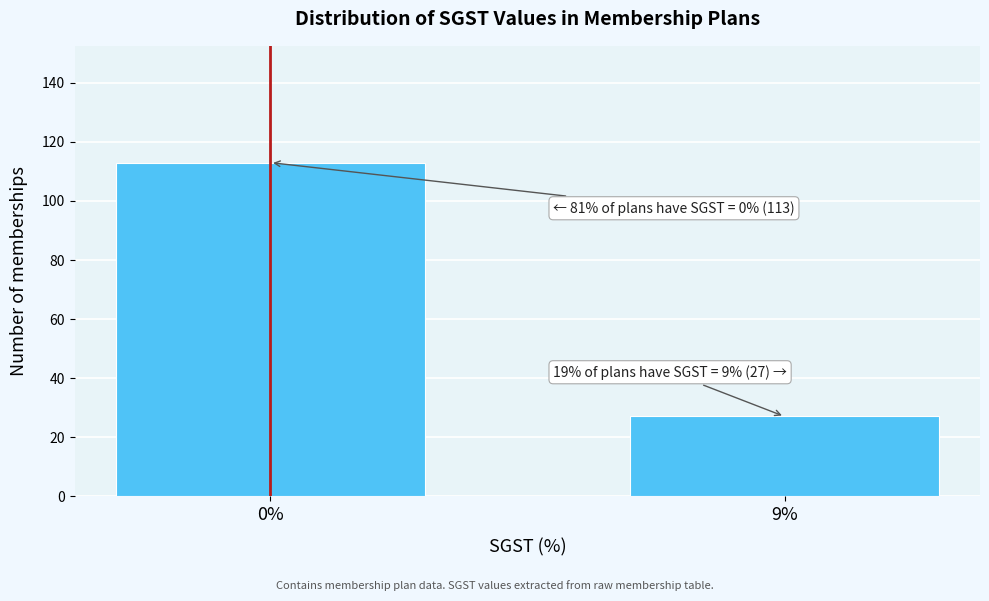

Reading left to right, what are all the values shown in this chart?

0%=113	9%=27